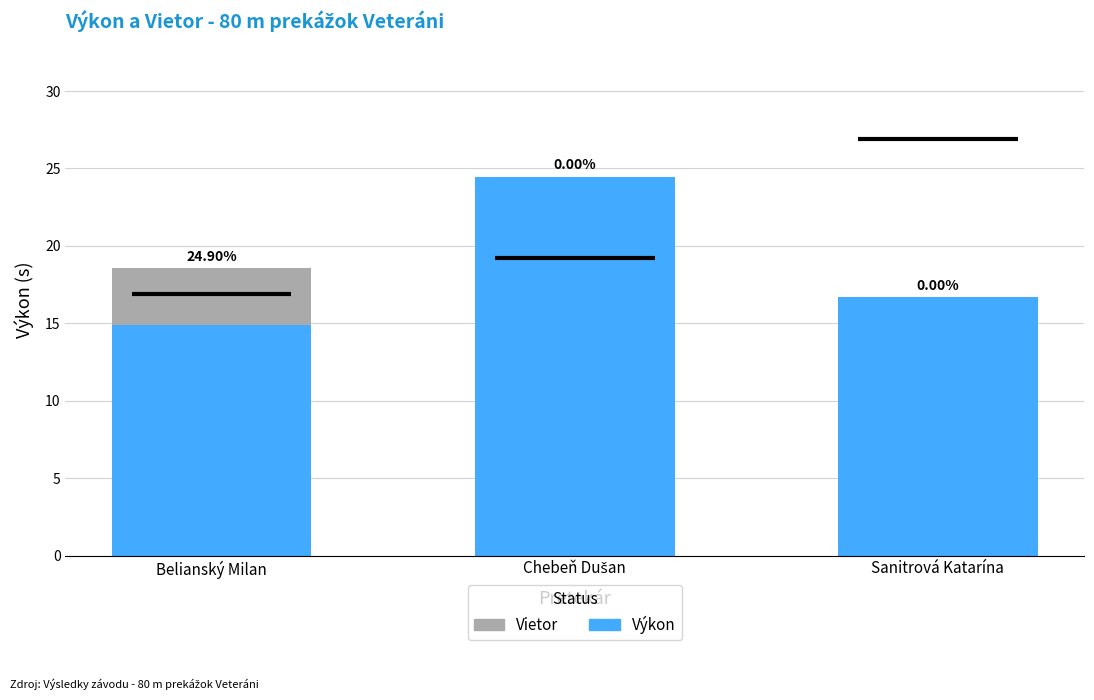

Which label corresponds to the smallest value in the chart?

Chebeň Dušan